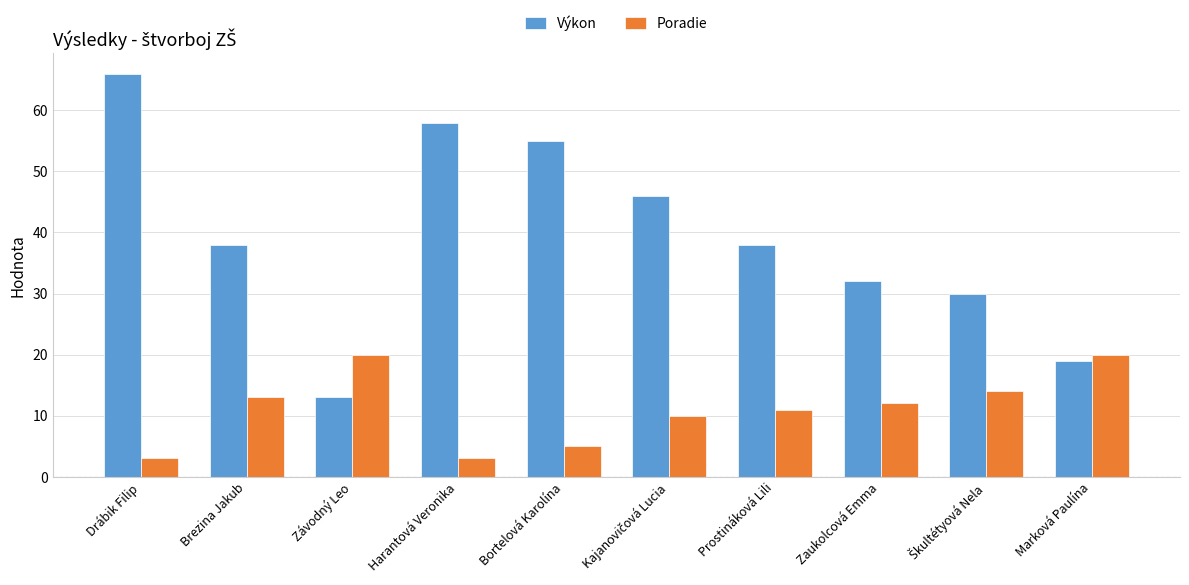

How many bars are there in total?

20